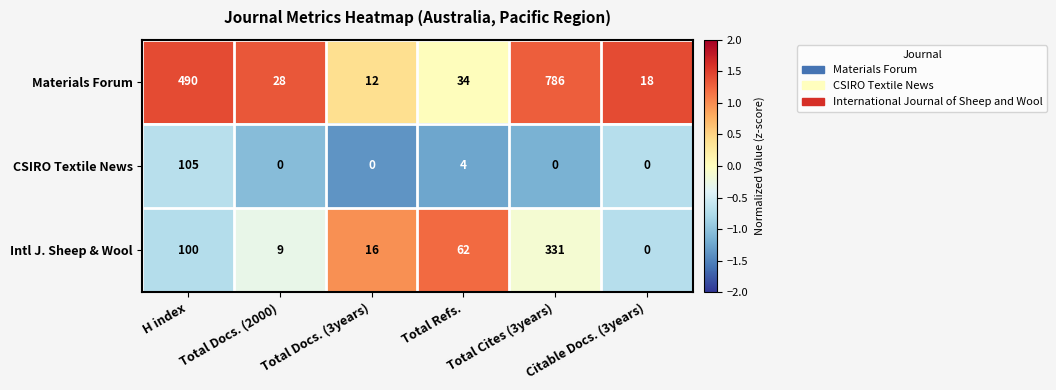

Rank the series by their average value, from highest to lowest.

Materials Forum, Intl J. Sheep & Wool, CSIRO Textile News